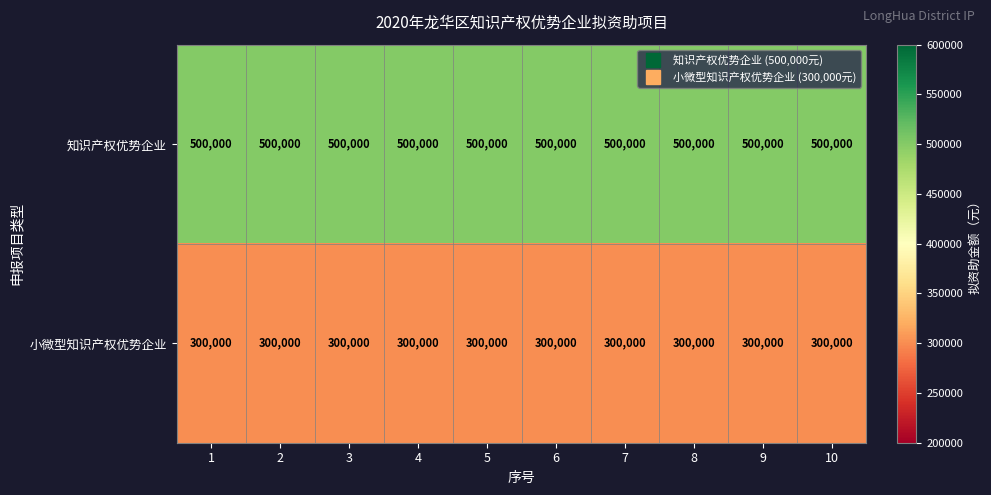

What is the difference between the highest and lowest values at 5?

200000